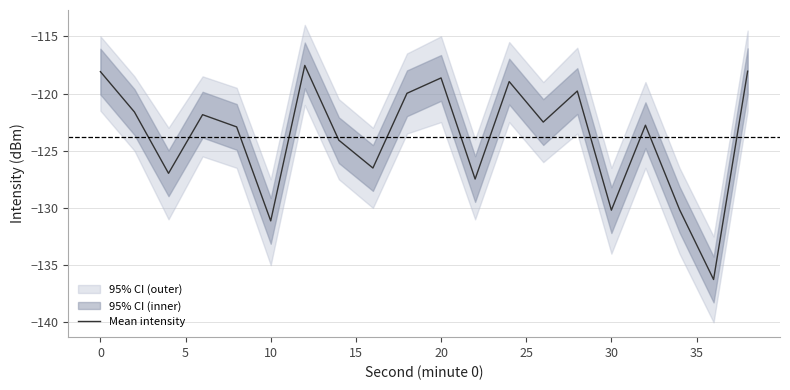

What is the average value?

-123.8